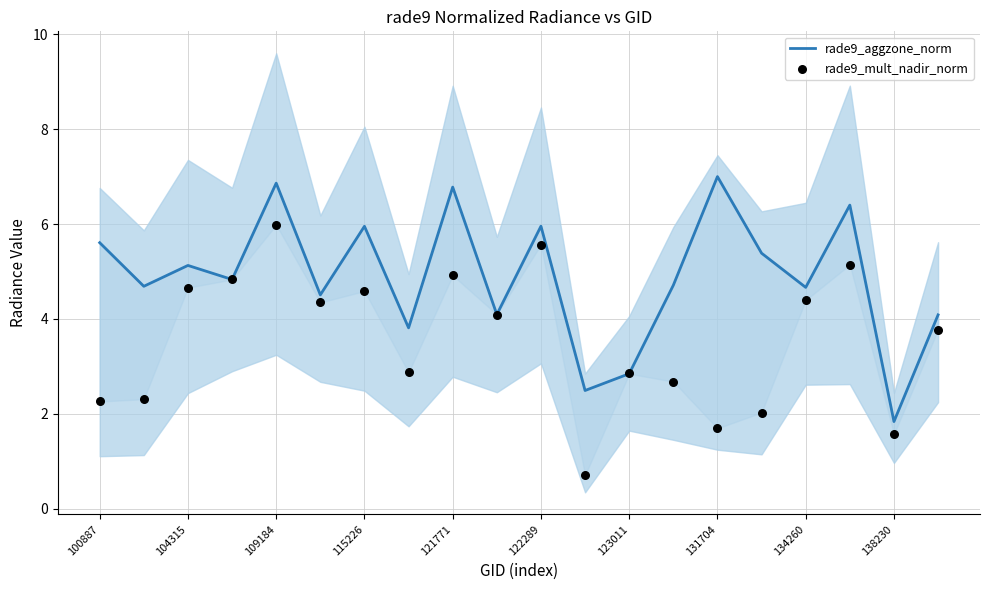

Which series contains the lowest Y value?

rade9_mult_nadir_norm